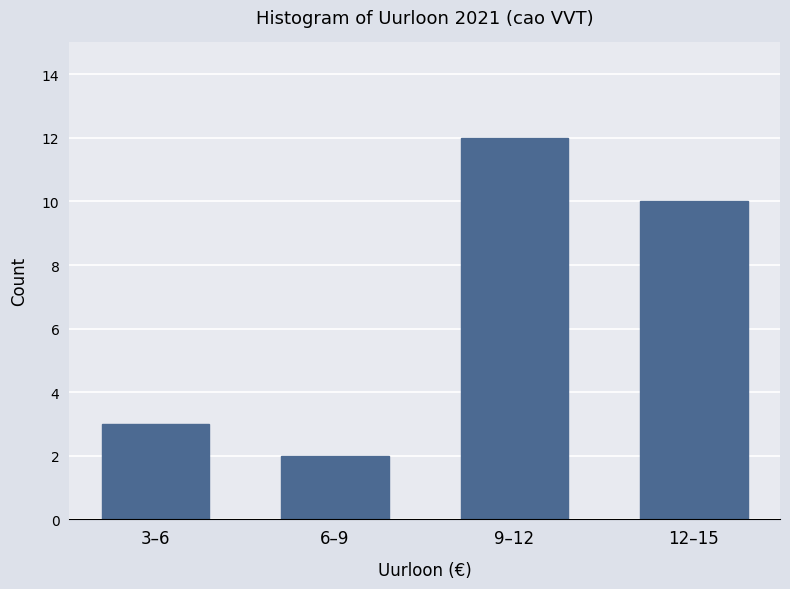

Reading left to right, what are all the values shown in this chart?

3–6=3	6–9=2	9–12=12	12–15=10